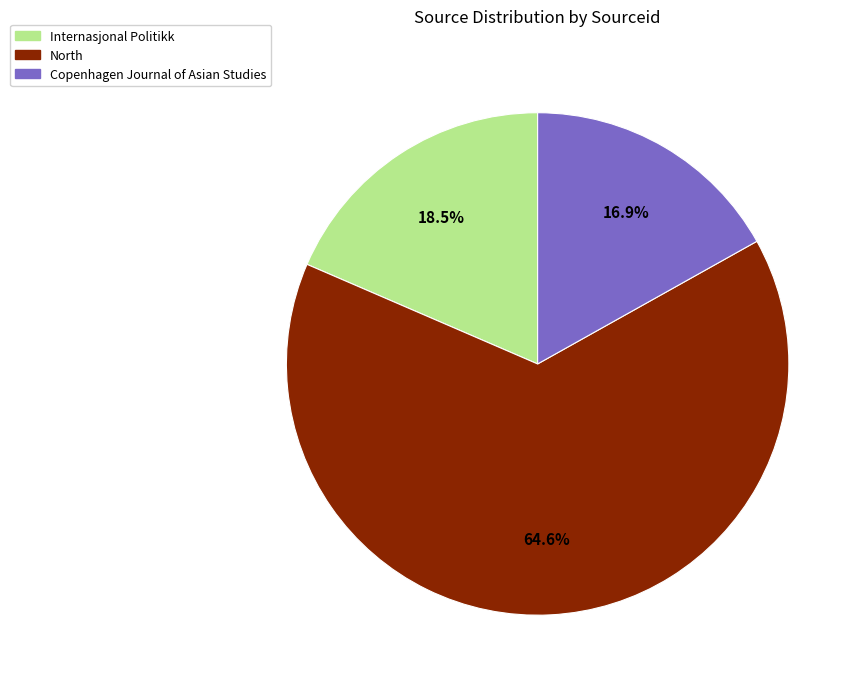

What is the total percentage of Internasjonal Politikk and Copenhagen Journal of Asian Studies?

35.4%